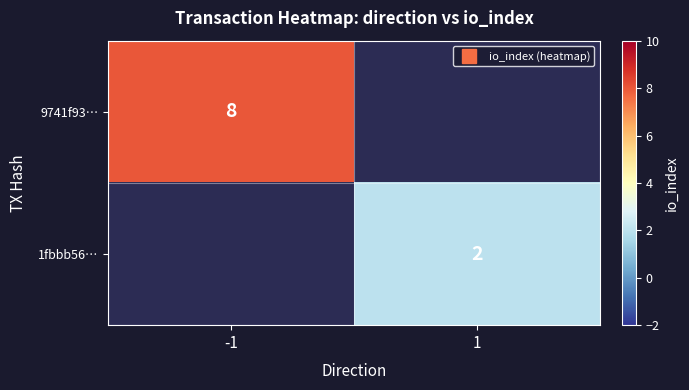

Count the number of data series in this chart.

2